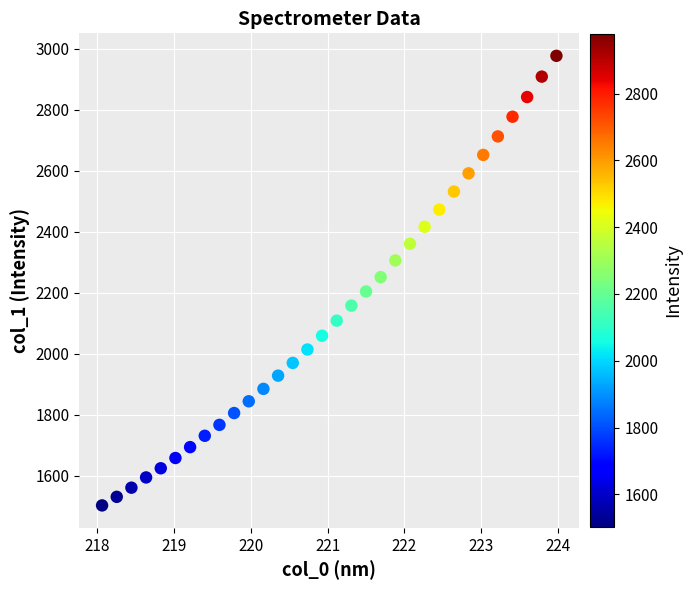

What is the range of X values (max minus min)?

5.9